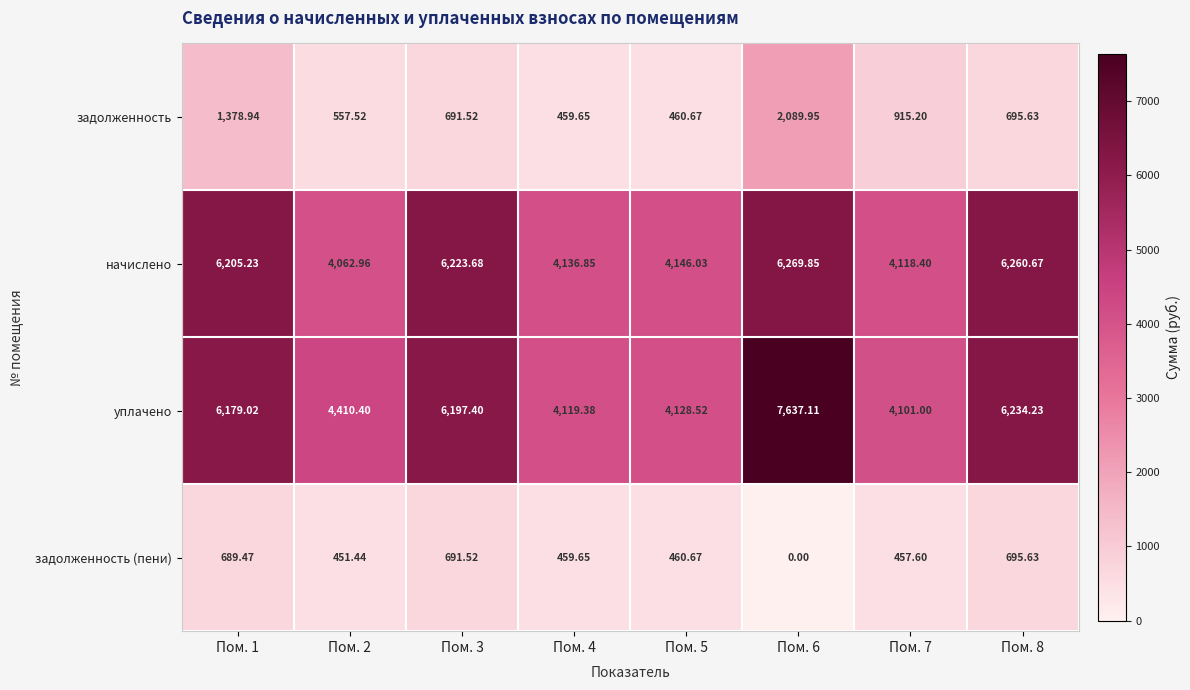

What is the total value across all series at Пом. 4?

9175.5